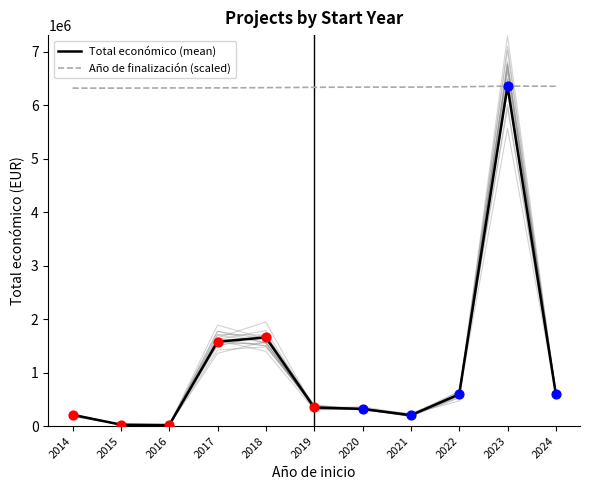

Which series contains the highest Y value?

Total económico (mean)